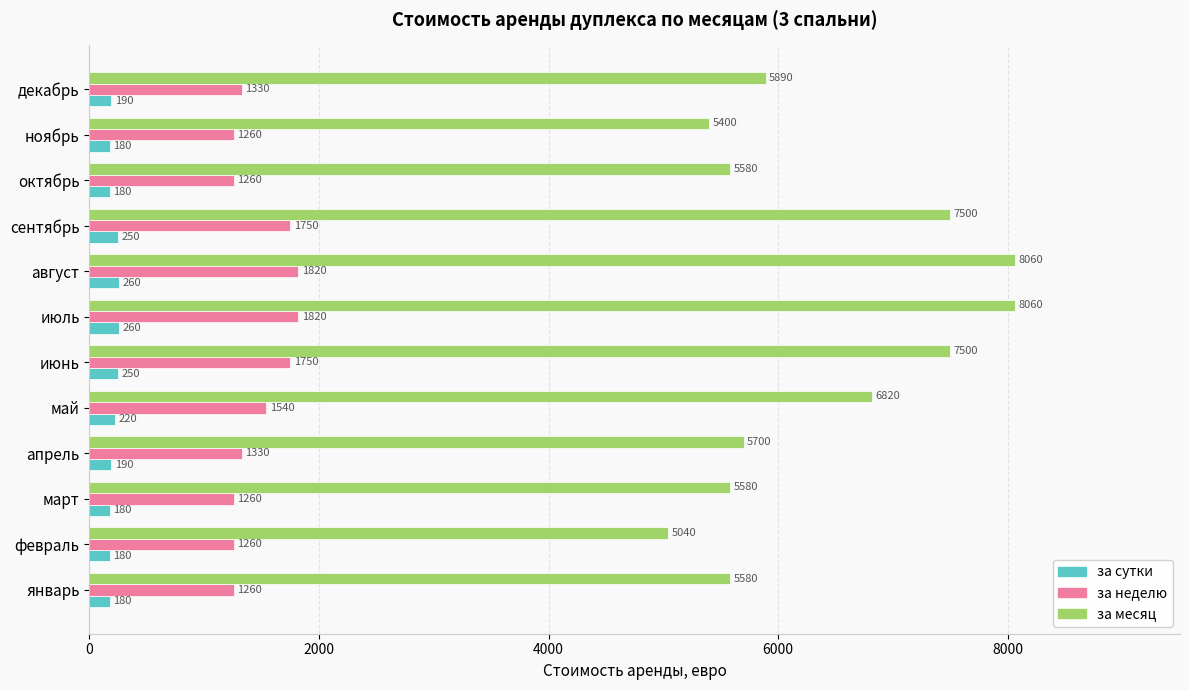

Count the number of data series in this chart.

3